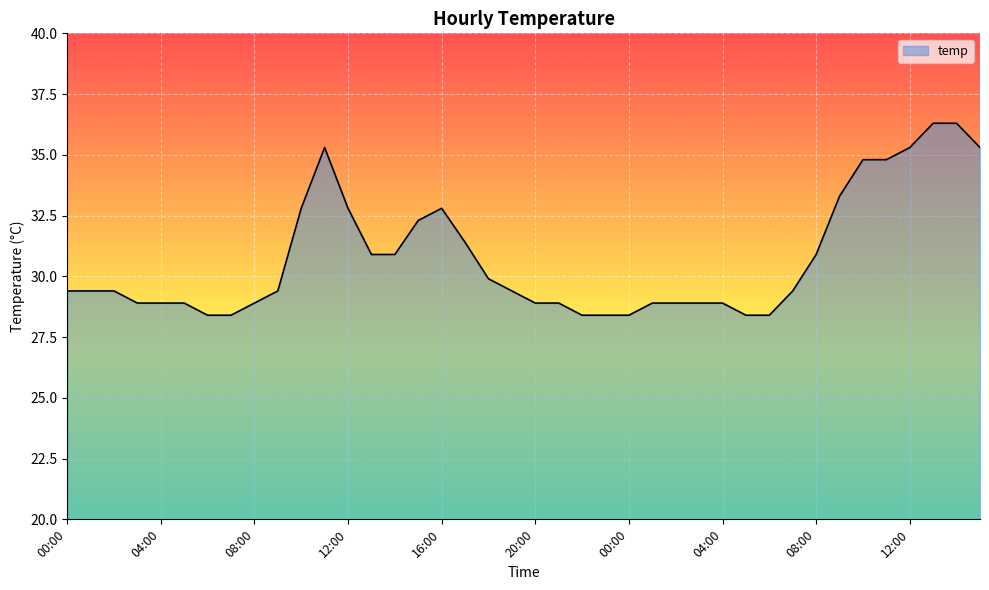

Does the chart have visible grid lines?

Yes